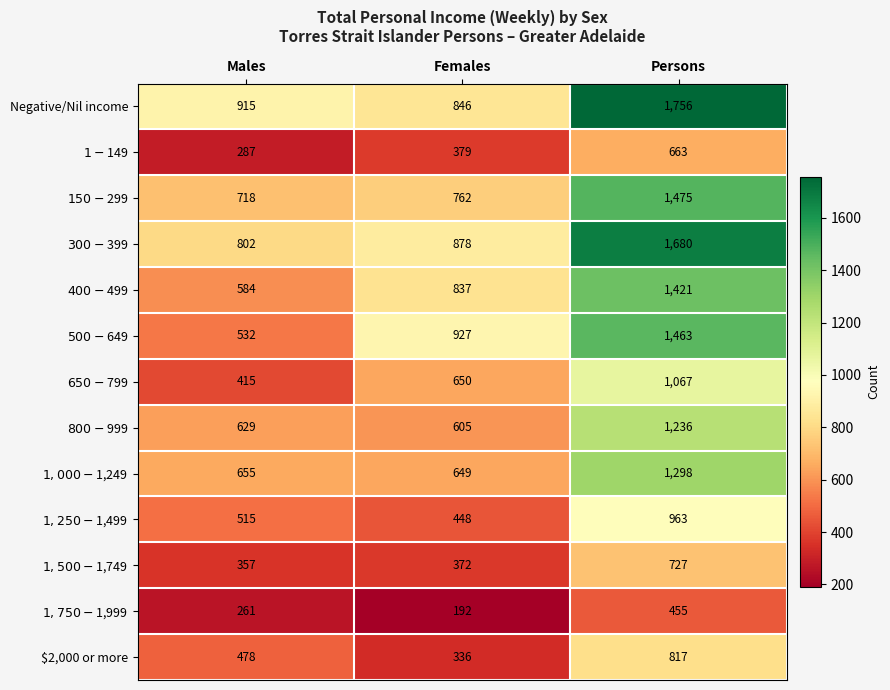

What is the difference between the $2,000 or more values at Persons and Females?

481